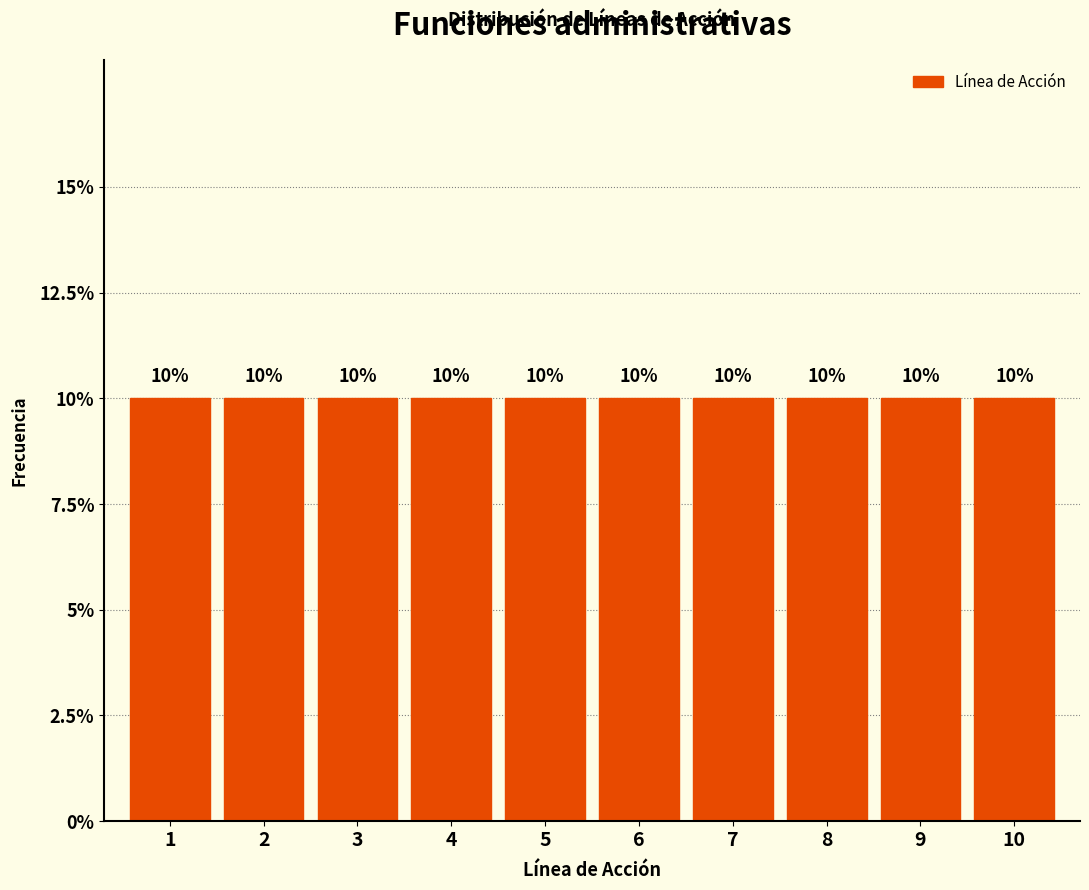

How tall is the bar that spans 2.5 to 3.5 on the x-axis?

10